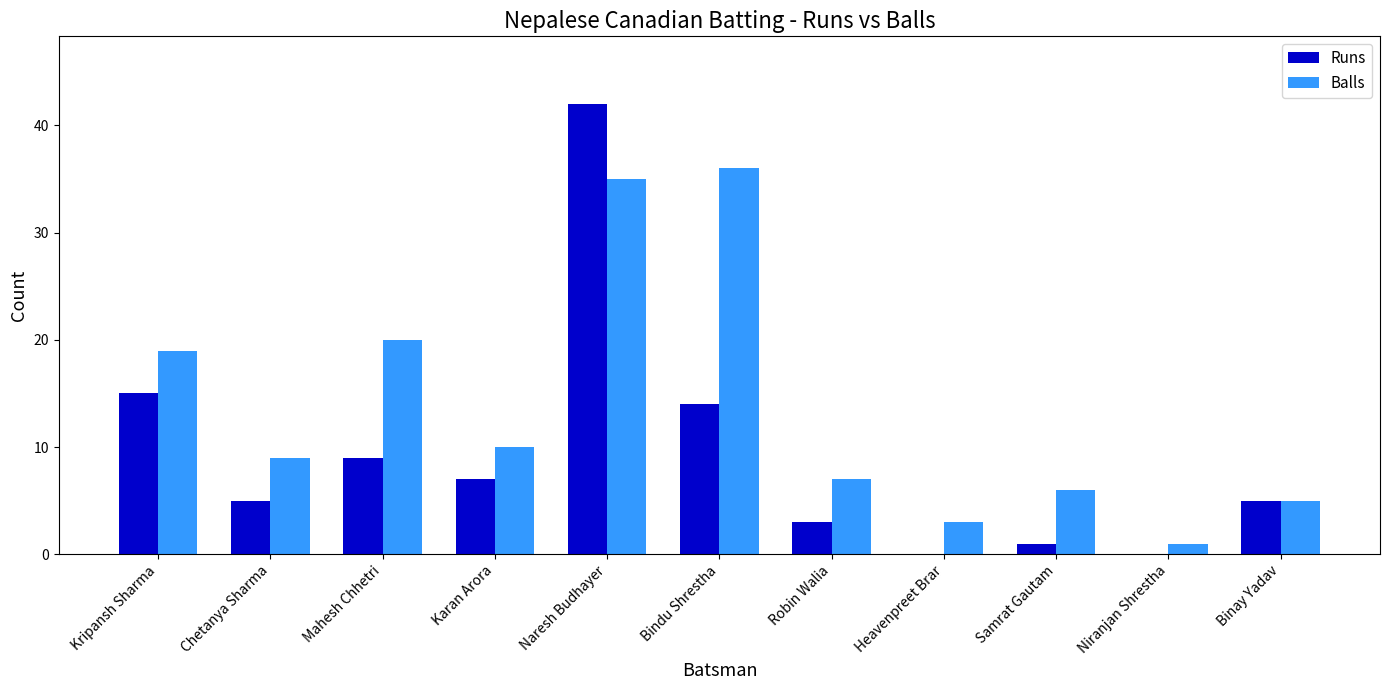

Is the value of Runs at Samrat Gautam greater than the value of Balls at Robin Walia?

No